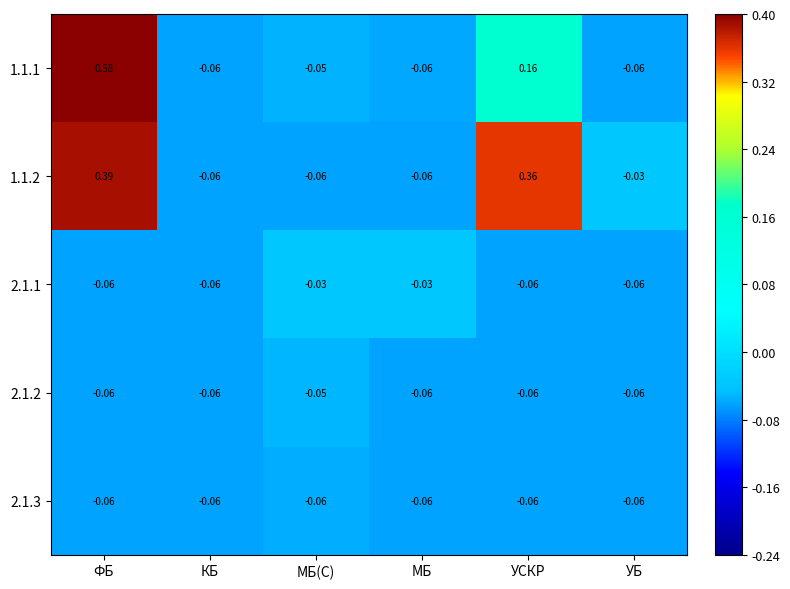

Which series changed the most between ФБ and КБ?

1.1.1